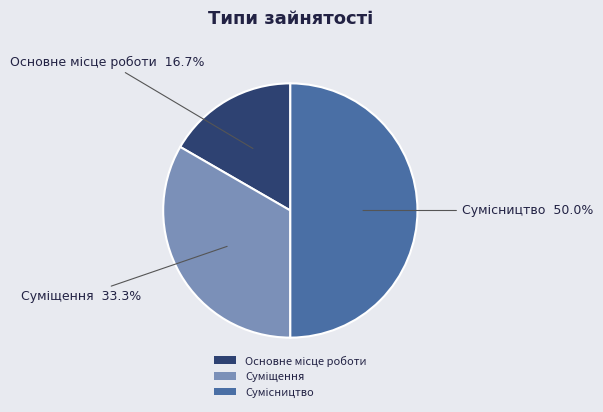

To the nearest percent, what percentage of the pie is Основне місце роботи?

17%